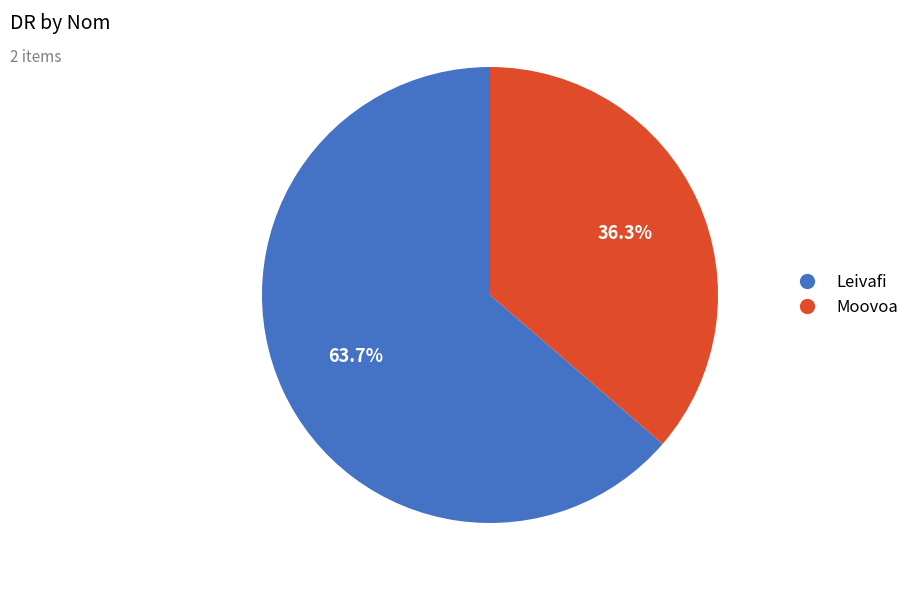

What is the largest slice in the pie chart?

Leivafi